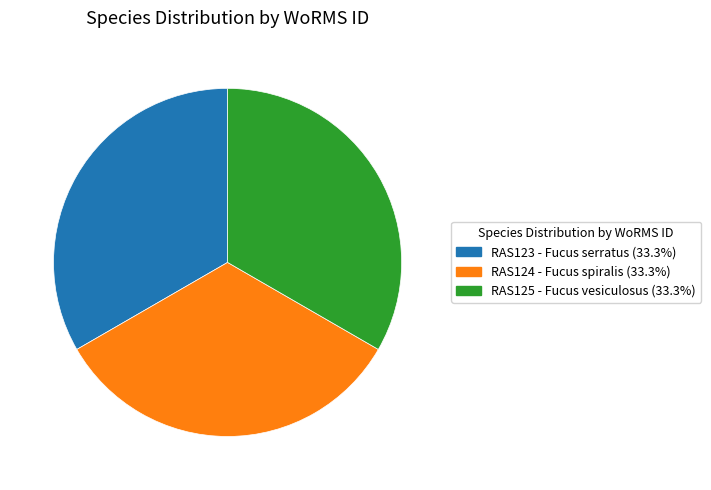

Is RAS125 - Fucus vesiculosus the majority of the pie?

No